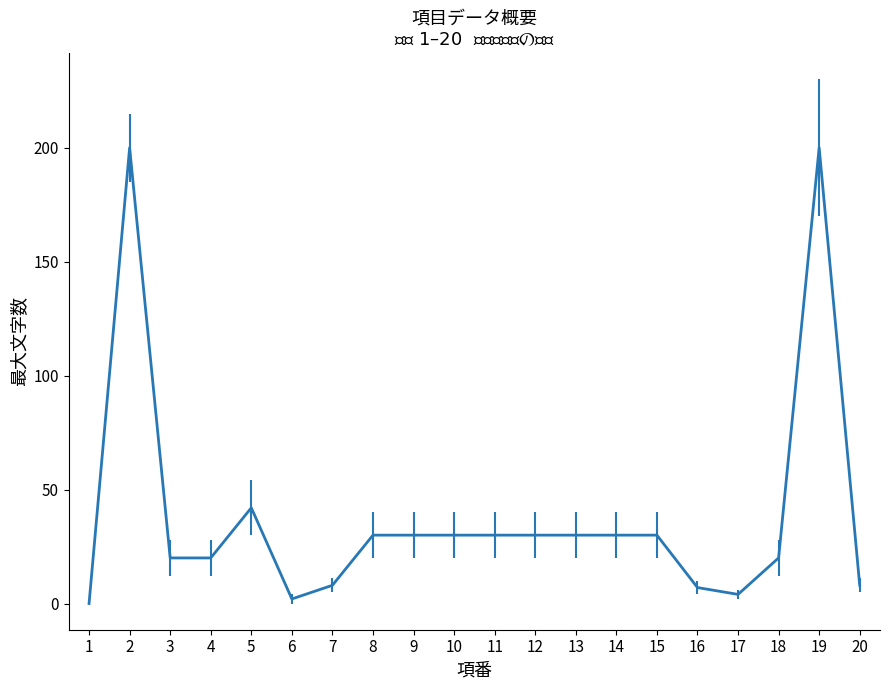

What is the difference between the maximum and minimum values?

200